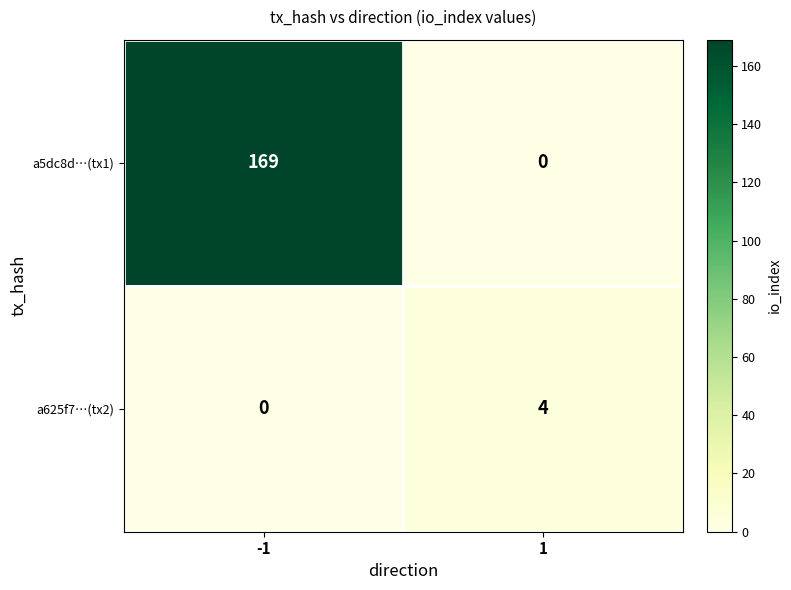

At which category is the sum across all series the highest?

-1